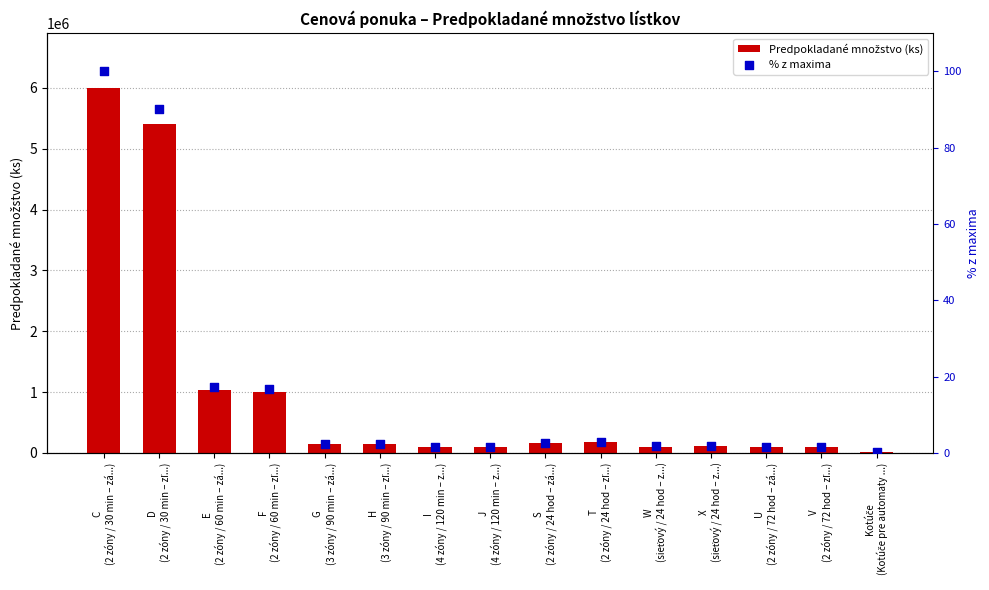

Which series has the largest Y range (max minus min)?

Predpokladané množstvo (ks)